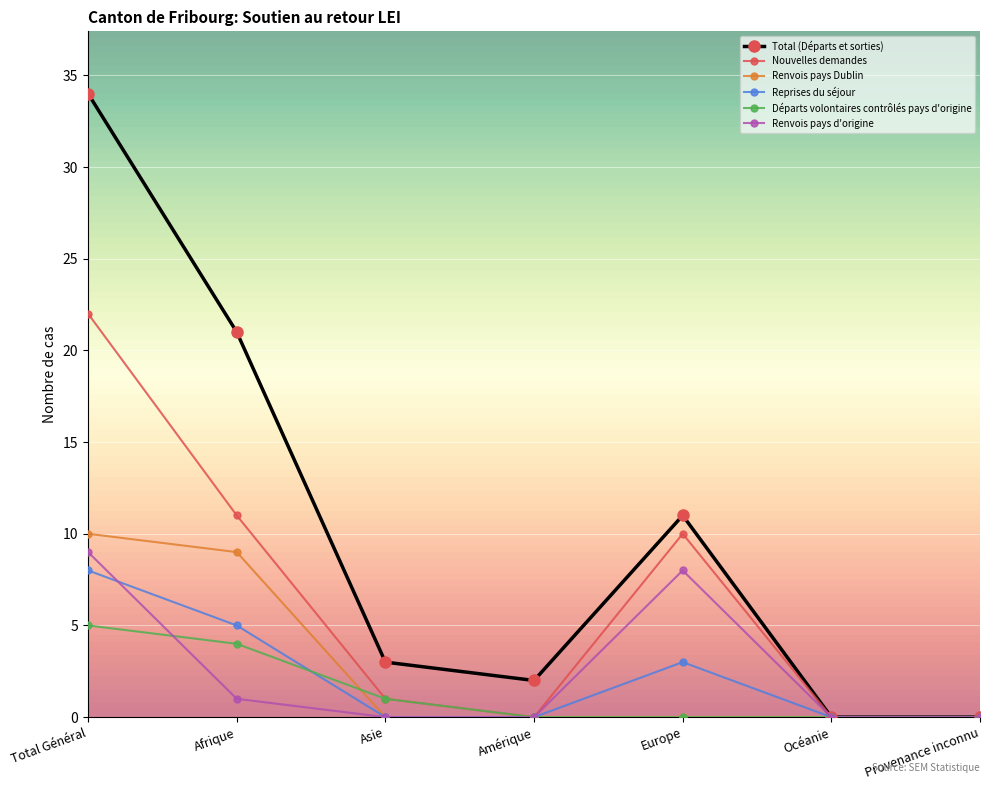

Between Total Général and Amérique, which series saw the biggest shift?

Total (Départs et sorties)